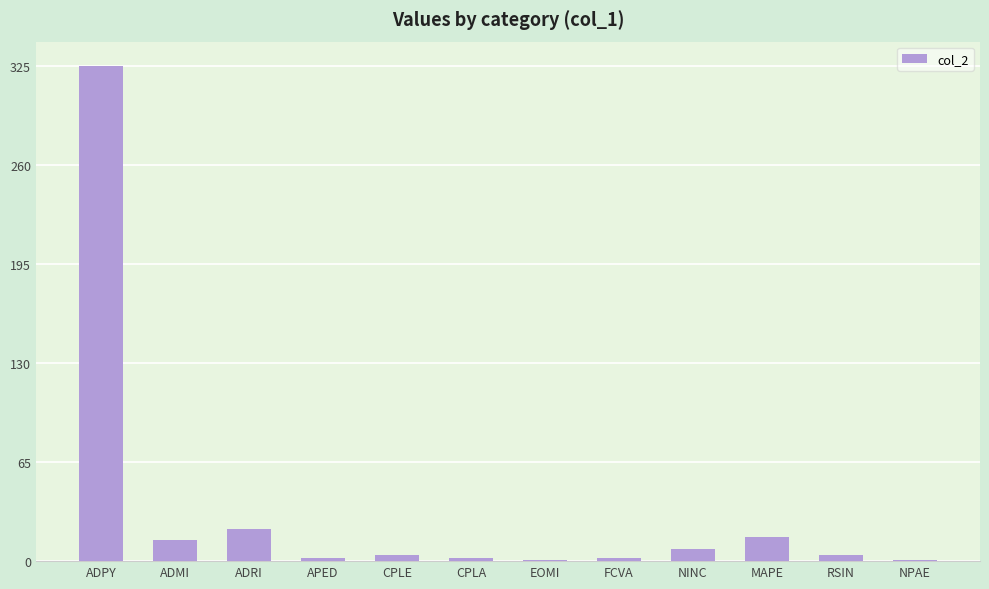

Is it true that the value at ADRI is 9?

False